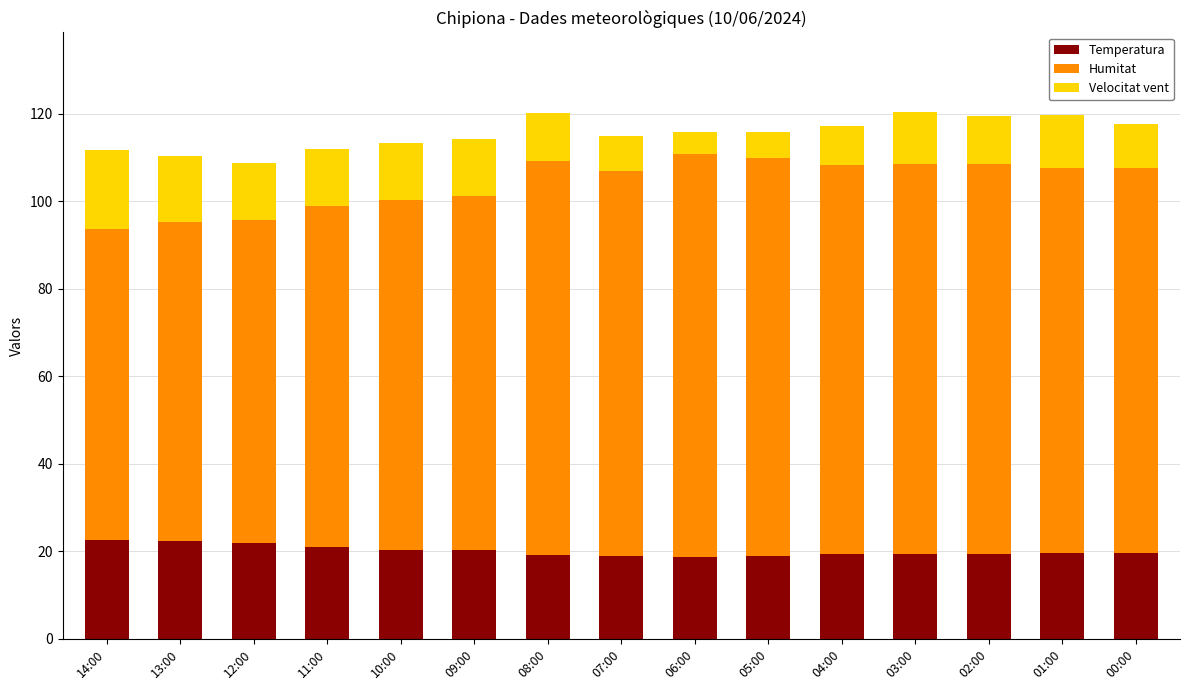

What is the highest value of the Temperatura series?

22.7